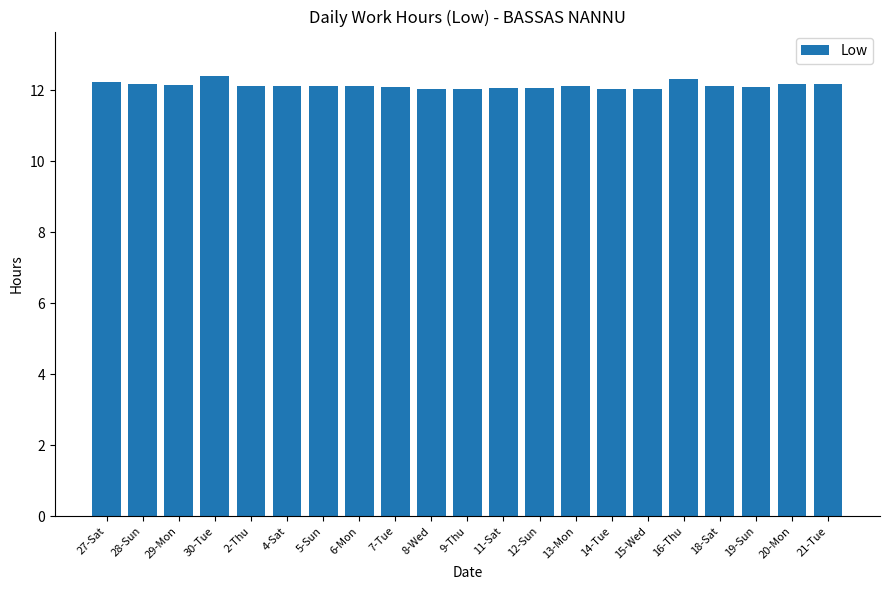

What is the label of the 19th bar from the left?

19-Sun